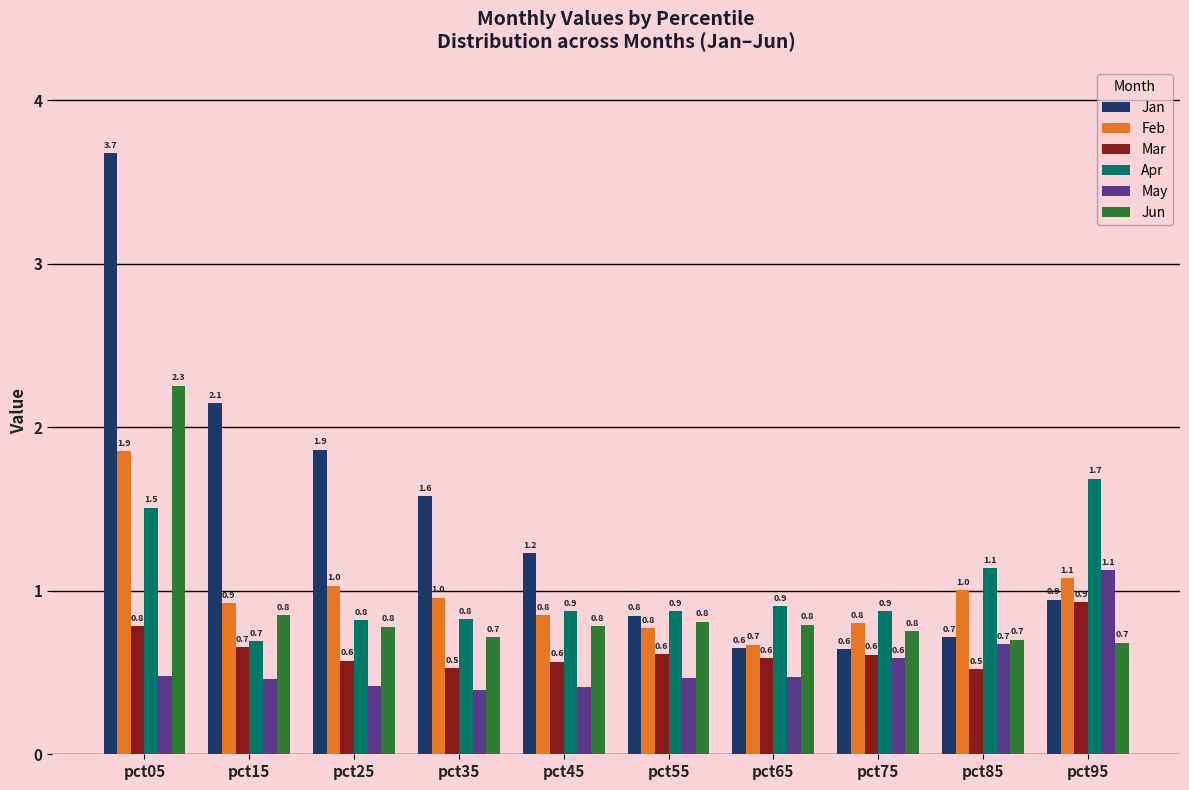

List the series in order of their peak value, lowest first.

Mar, May, Apr, Feb, Jun, Jan